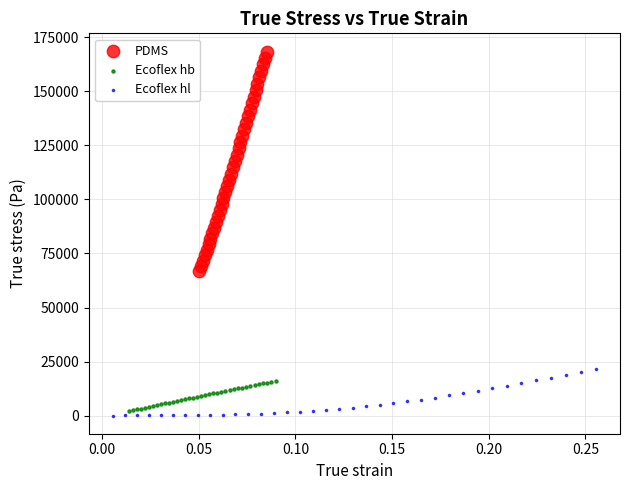

Which series has the largest Y range (max minus min)?

PDMS